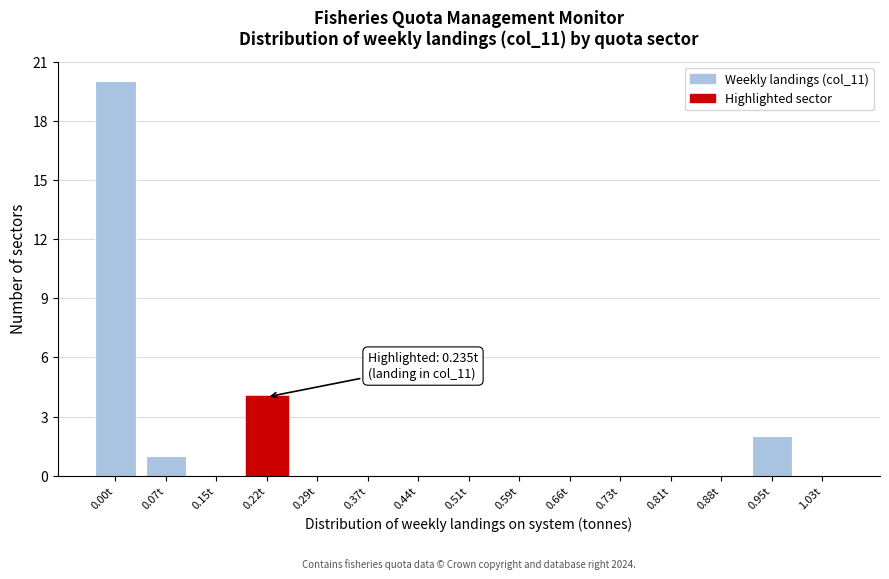

Reading left to right, list all the values displayed in this chart.

0.00t=20	0.07t=1	0.15t=0	0.22t=4	0.29t=0	0.37t=0	0.44t=0	0.51t=0	0.59t=0	0.66t=0	0.73t=0	0.81t=0	0.88t=0	0.95t=2	1.03t=0